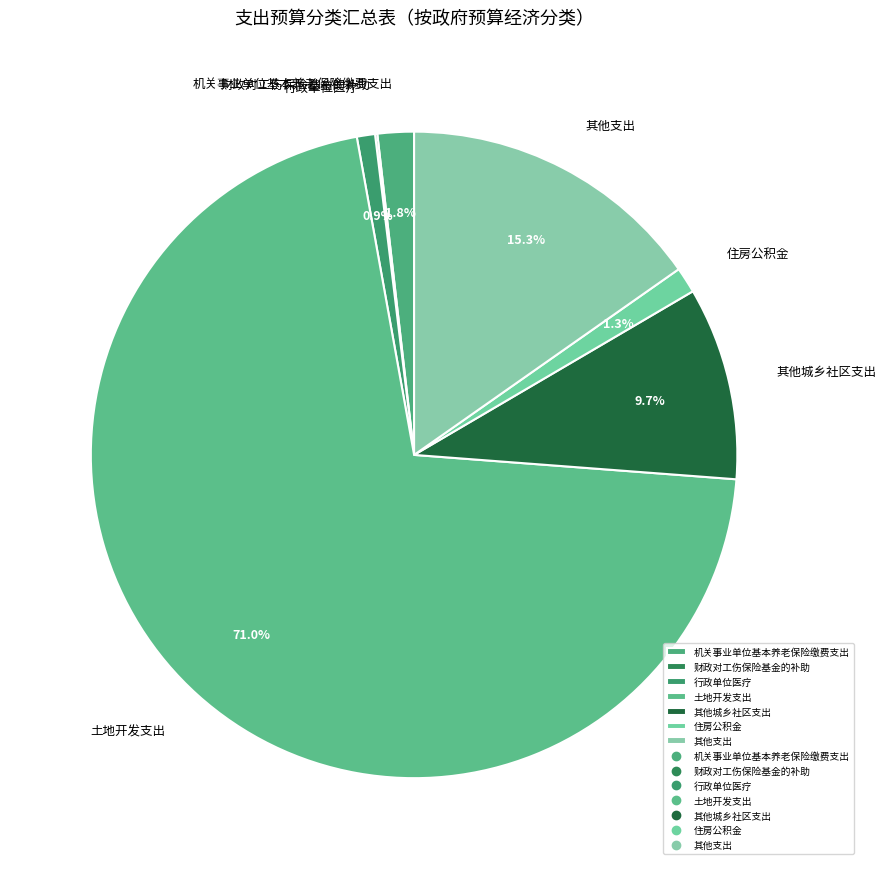

Combined, do 行政单位医疗 and 其他城乡社区支出 account for over 50%?

No